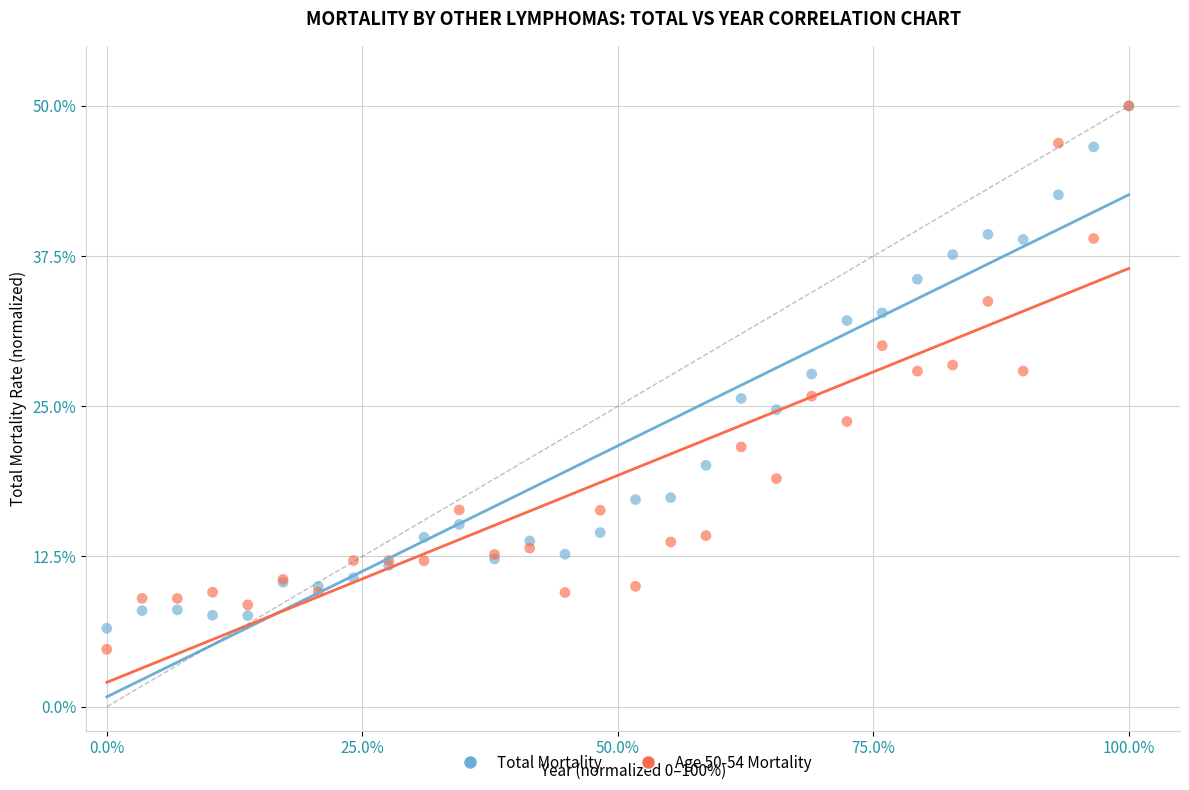

What are all the series names shown in the legend?

Total Mortality, Age 50-54 Mortality